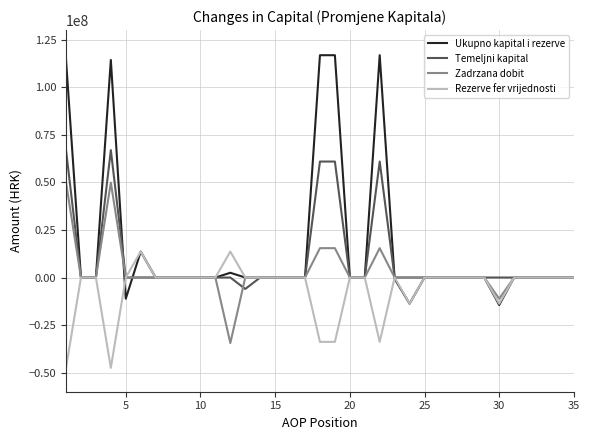

What is the minimum value shown in the chart?

-47447069